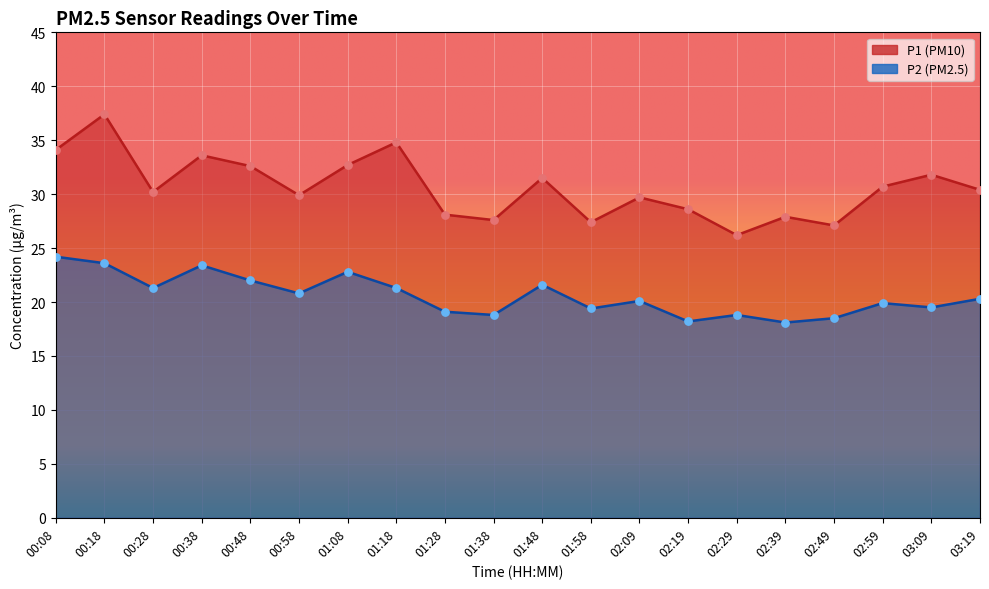

Which series contains the highest Y value?

P1